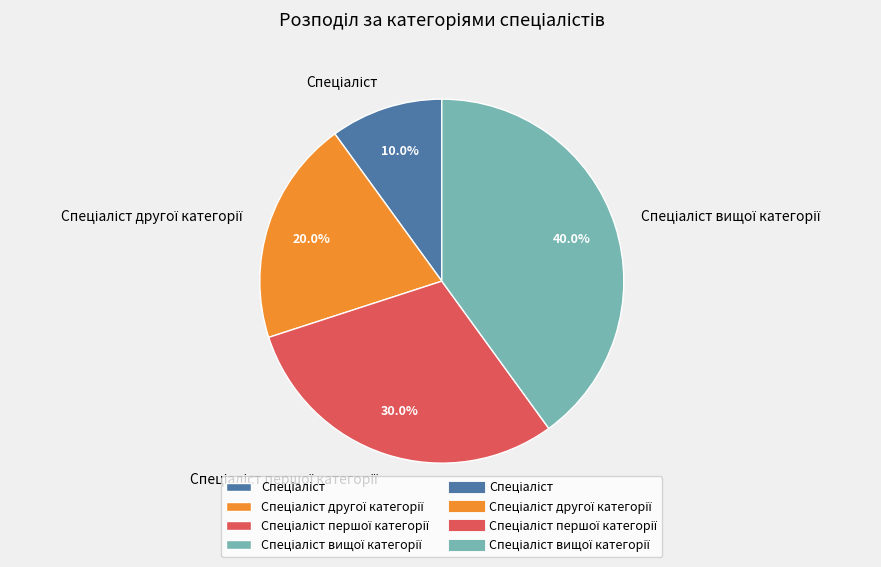

Is there a majority slice in this chart?

No